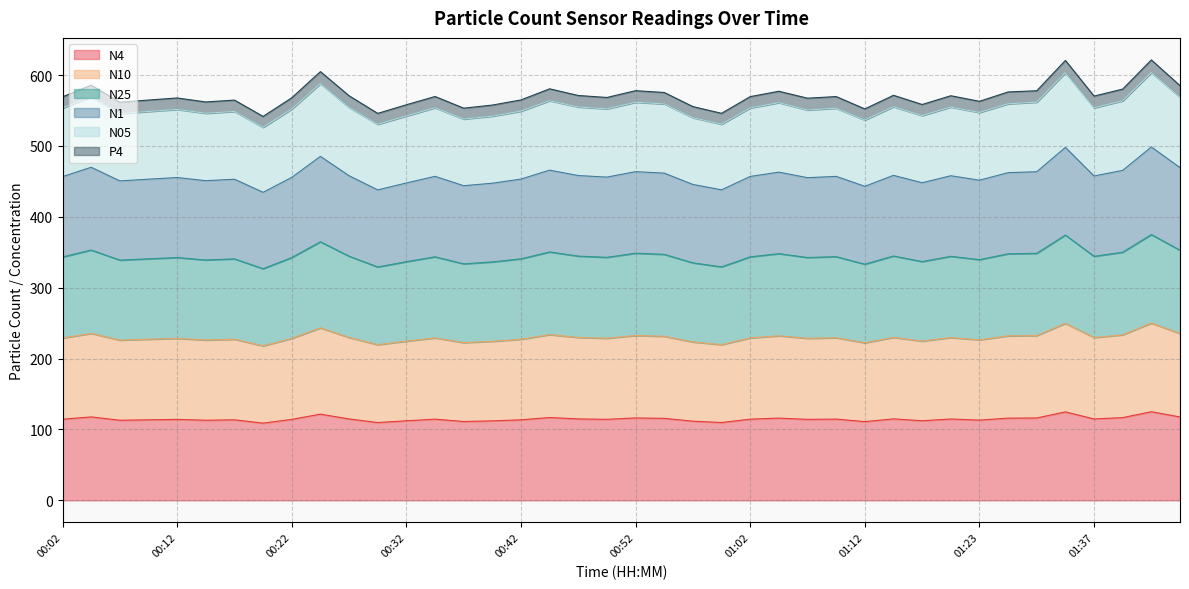

True or false: N10 and N4 cross at least once.

False